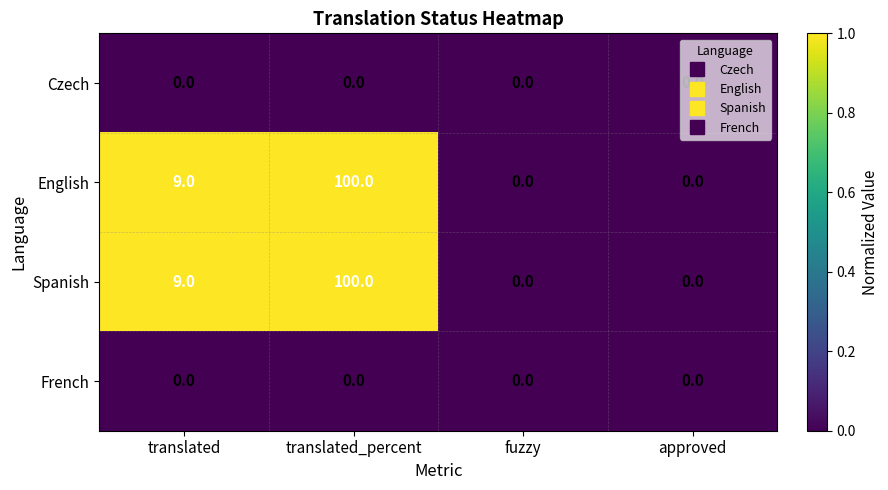

Which category has the highest value across all series?

translated_percent